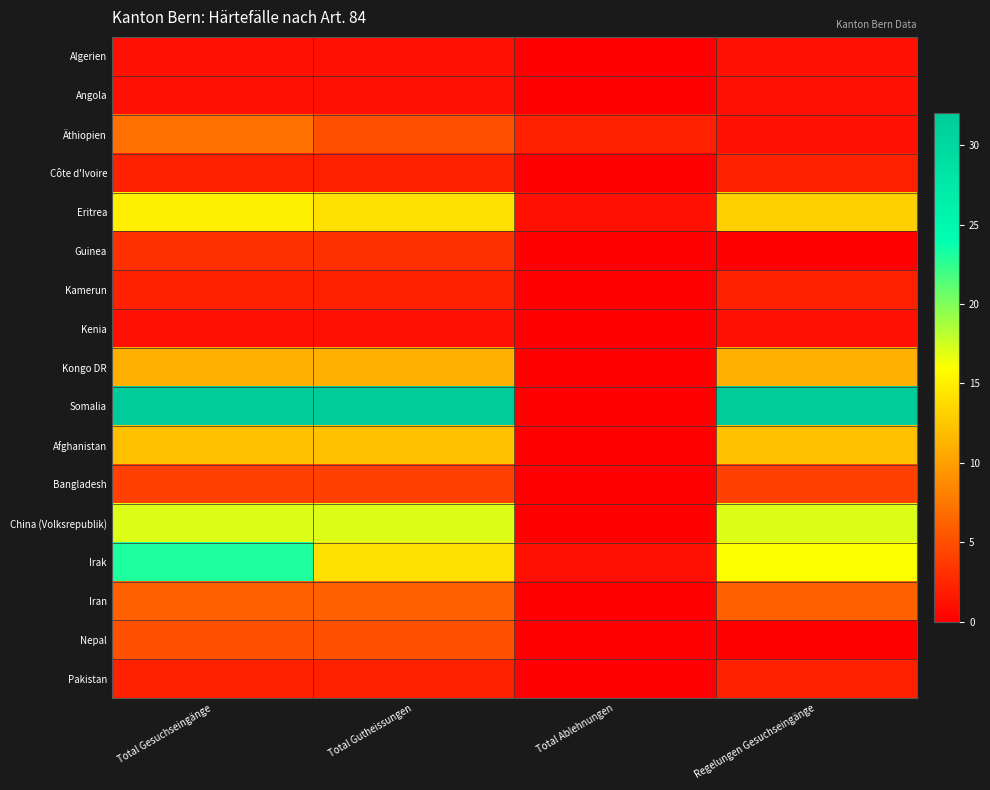

At how many categories does at least one series exceed 25?

3